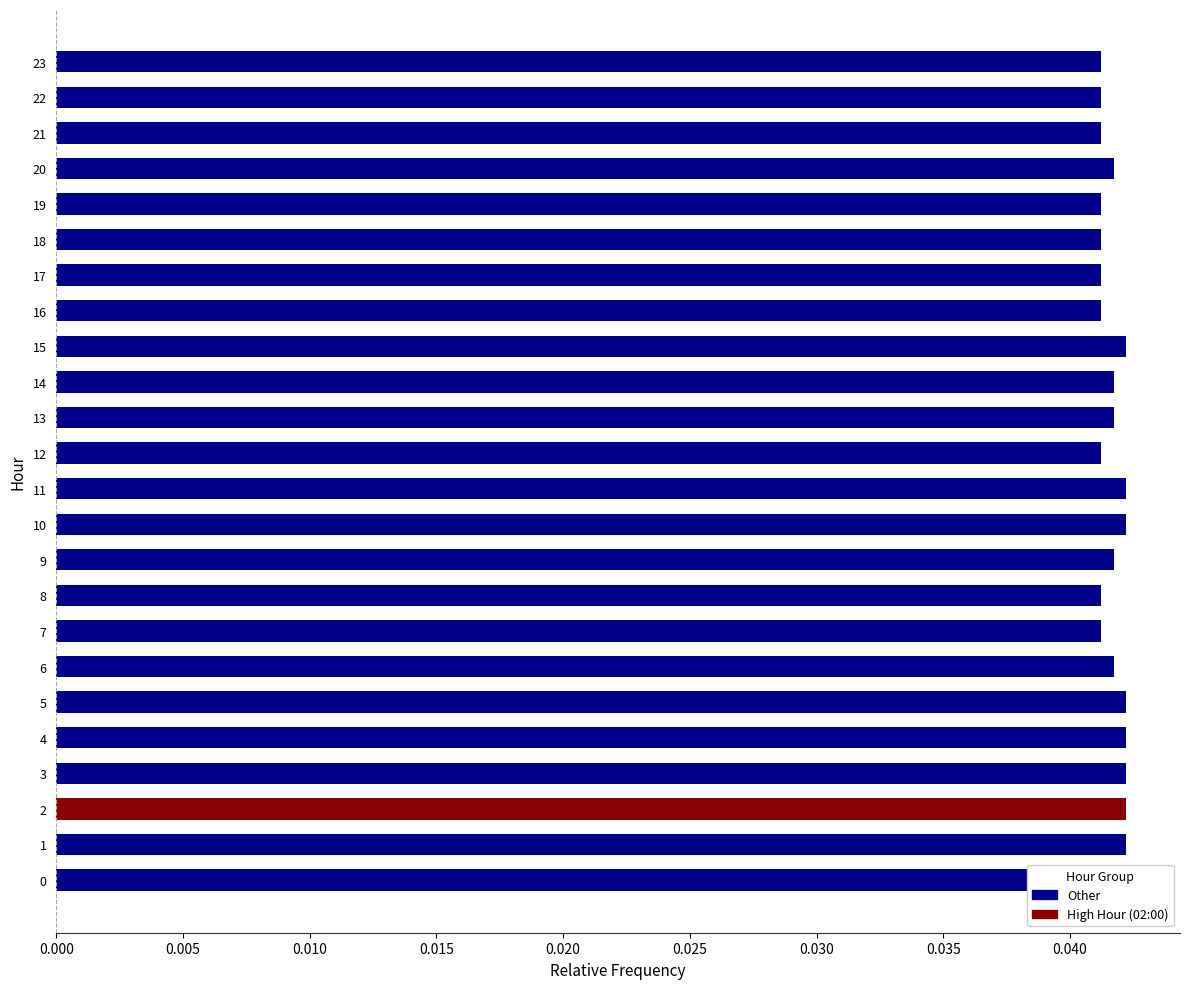

Is it true that the value at 10 is 0.0?

False